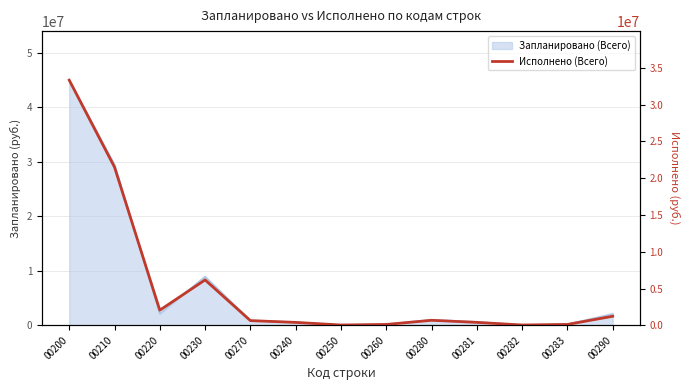

Where is the data nearest to the value 16681779?

00210